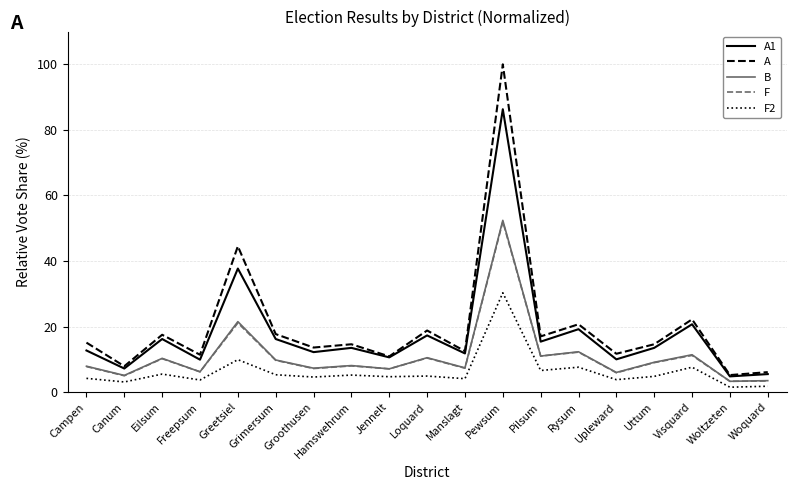

What is the spread (max minus min) of values at Uttum?

9.8